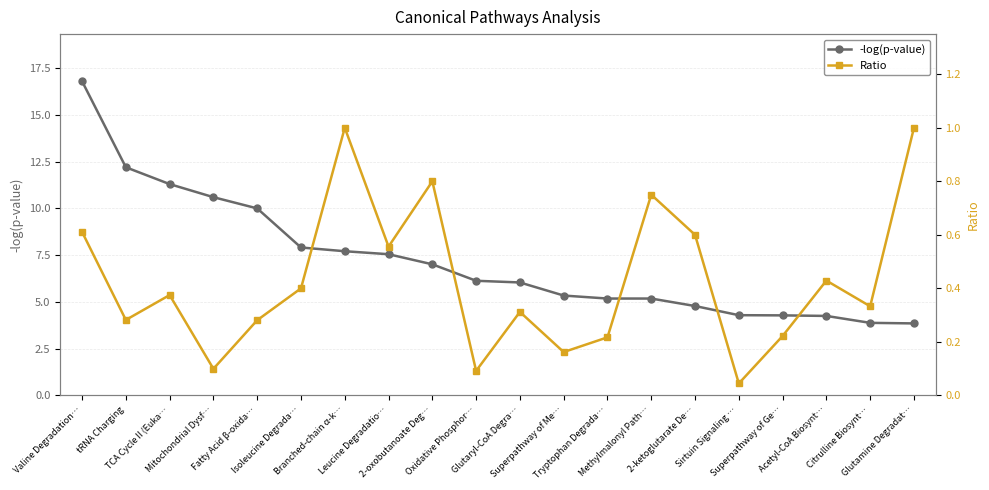

List the series in order of their overall mean, highest first.

-log(p-value), Ratio